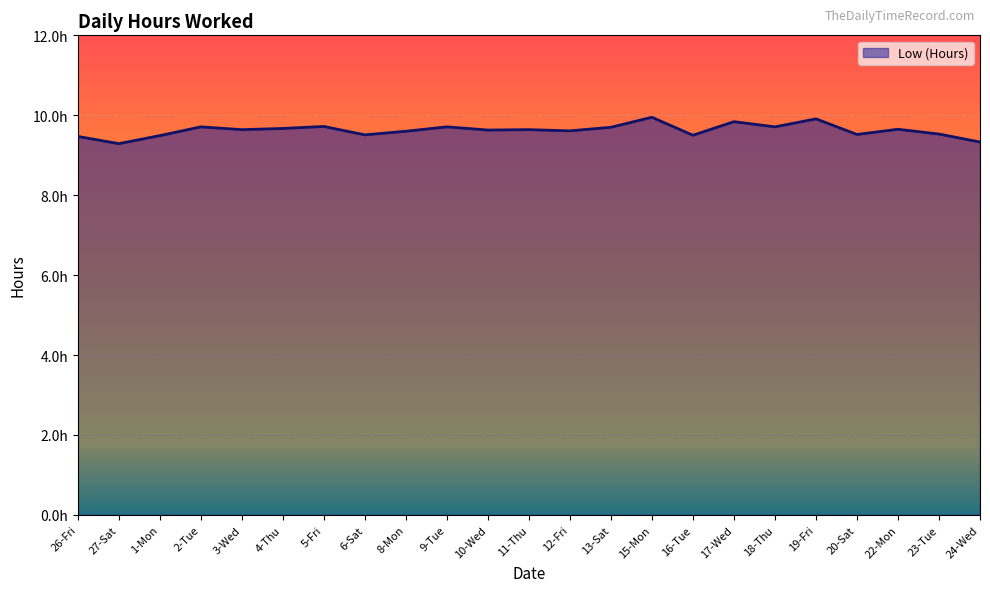

The value at 12-Fri is 9.6. True or false?

True